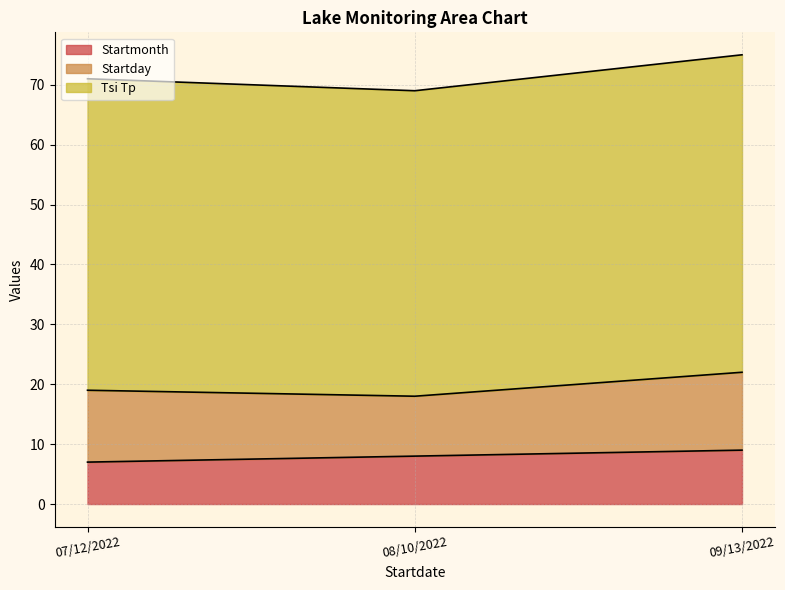

What is the highest value of the Startmonth series?

9